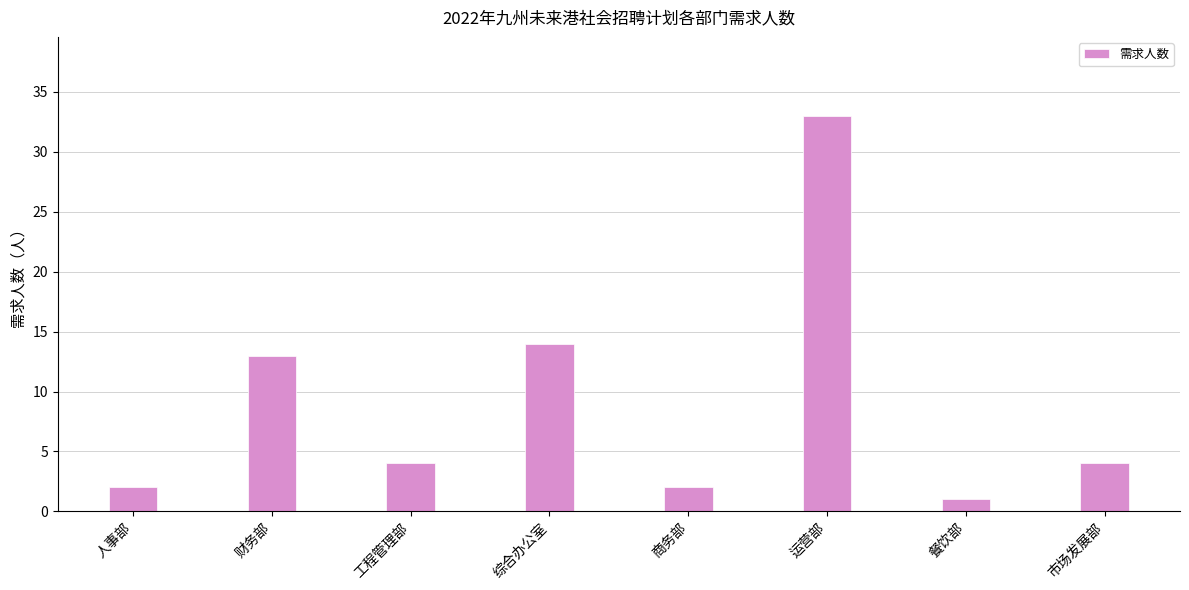

Approximately how many times larger is the value at 市场发展部 compared to 人事部?

2.0